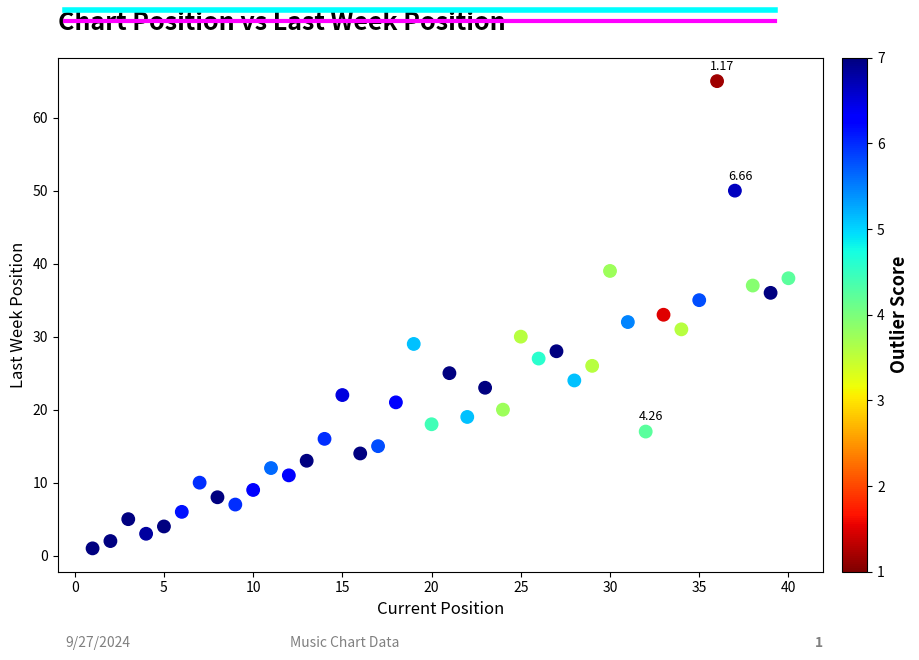

What is the range of Y values (max minus min)?

64